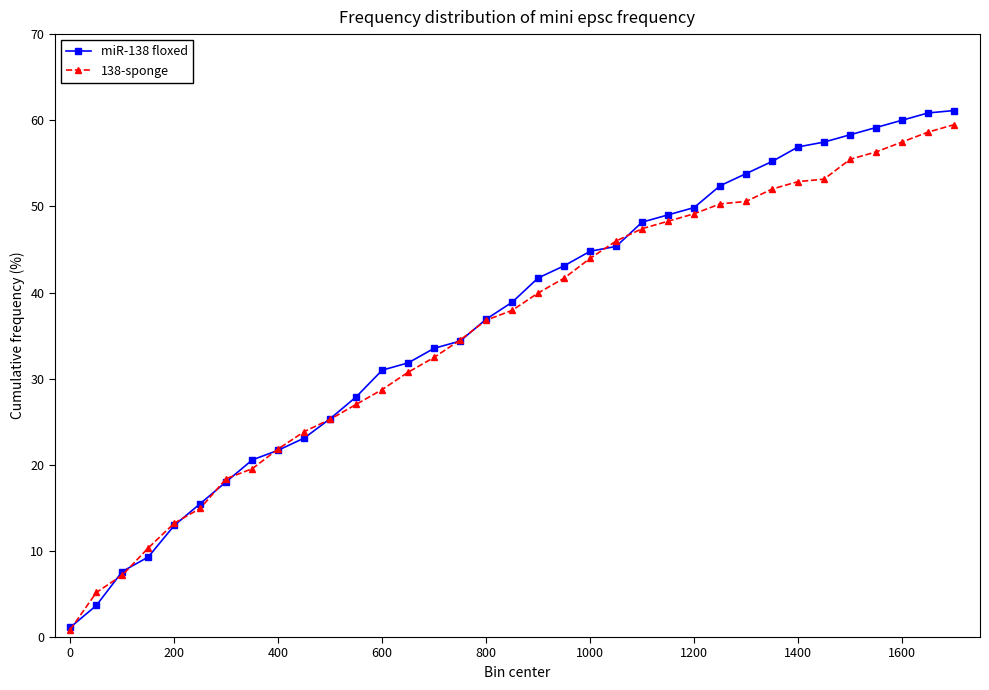

Rank the series by their average value, from highest to lowest.

miR-138 floxed, 138-sponge